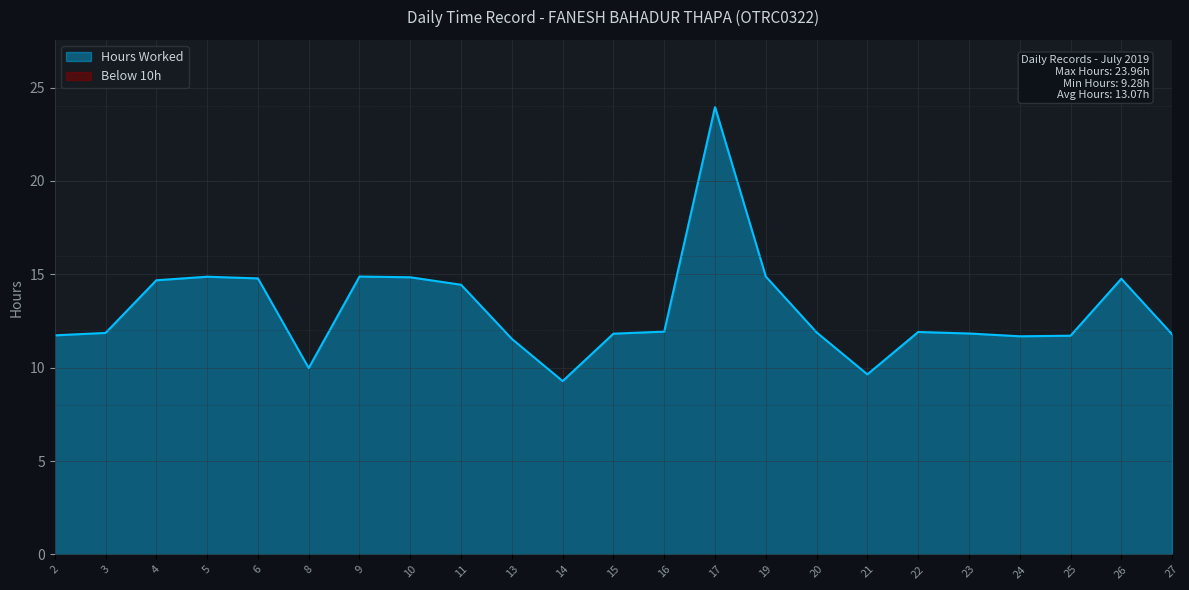

What is the value of the 15th point from the left?

14.9